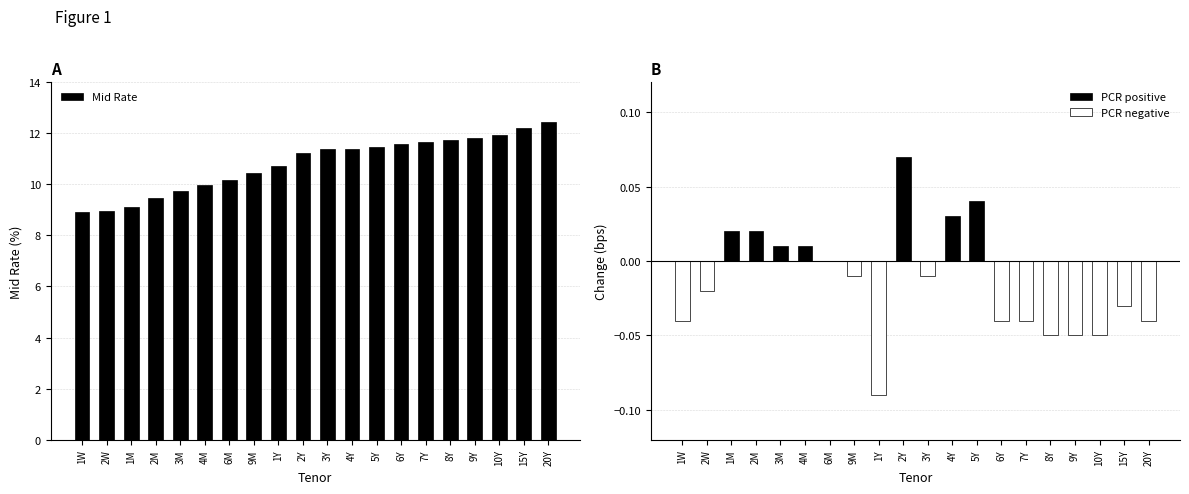

The Mid Rate series shows 2.5 at 4Y. True or false?

False